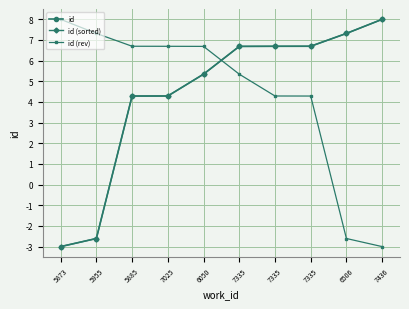

What is the sum of the id (rev) values at 5885 and 7025?

13.4